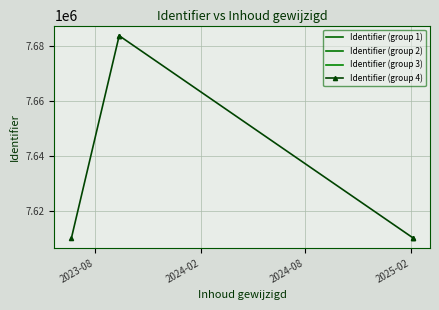

What are all the series names shown in the legend?

Identifier (group 1), Identifier (group 2), Identifier (group 3), Identifier (group 4)